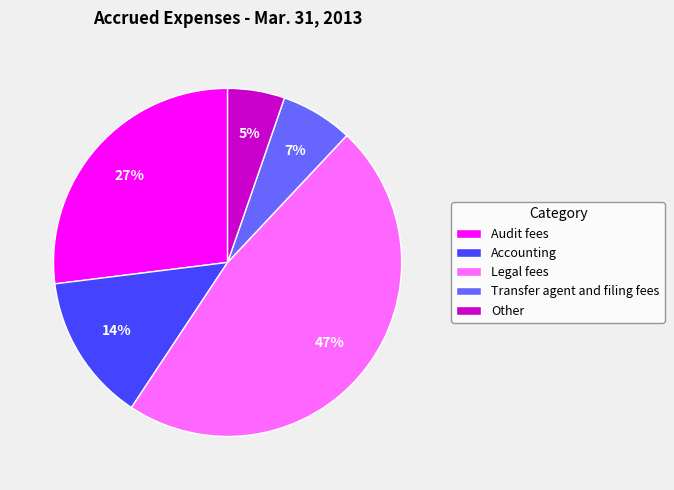

To the nearest percent, what is the combined percentage of Other and Audit fees?

32%